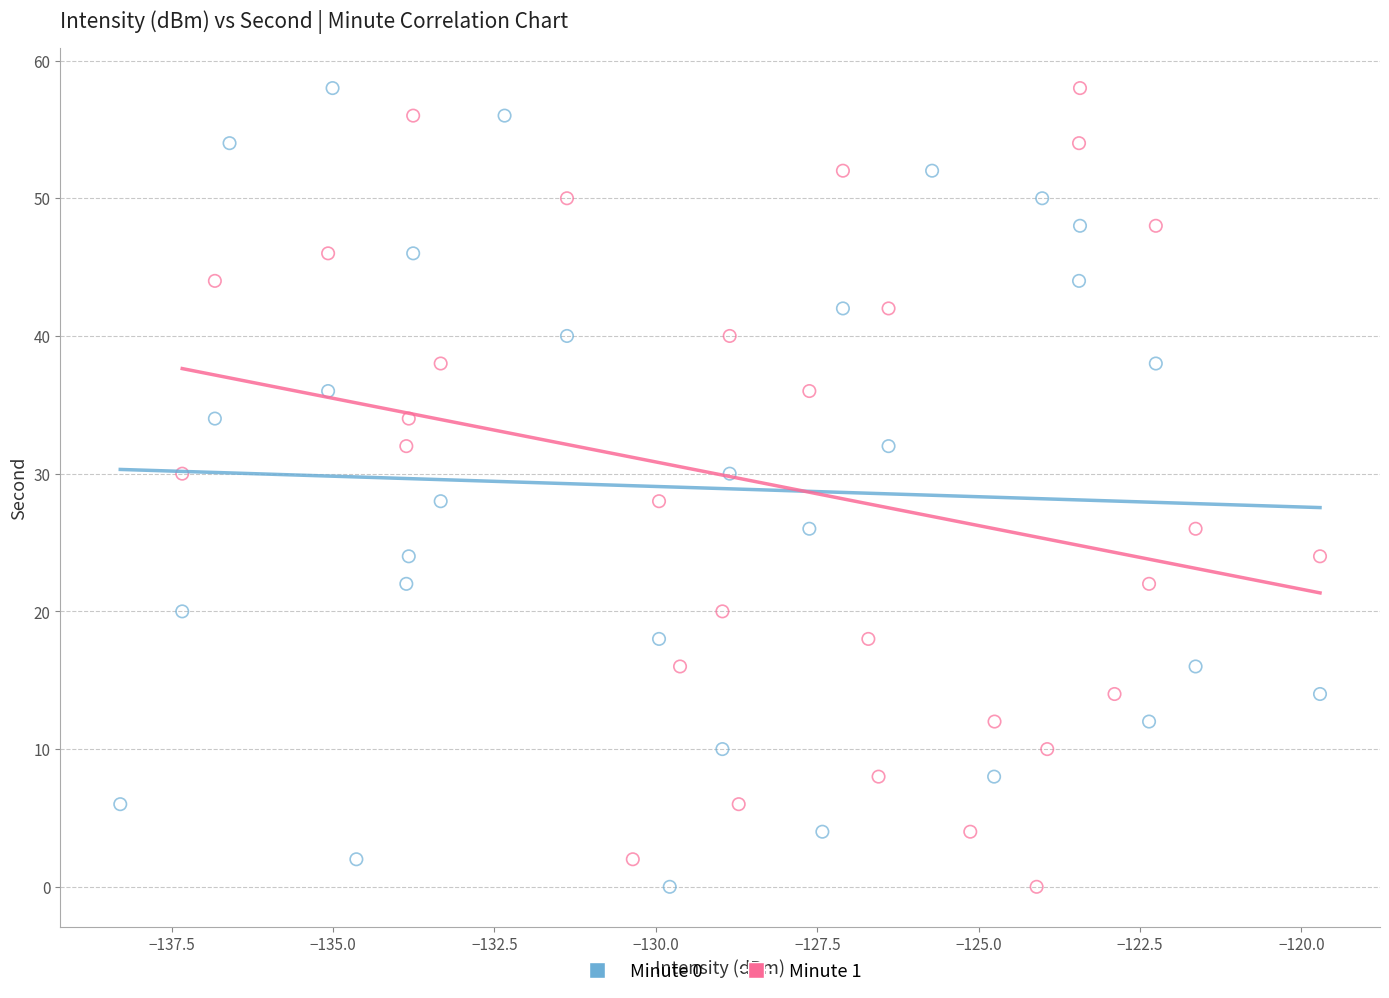

What are all the series names shown in the legend?

Minute 0, Minute 1